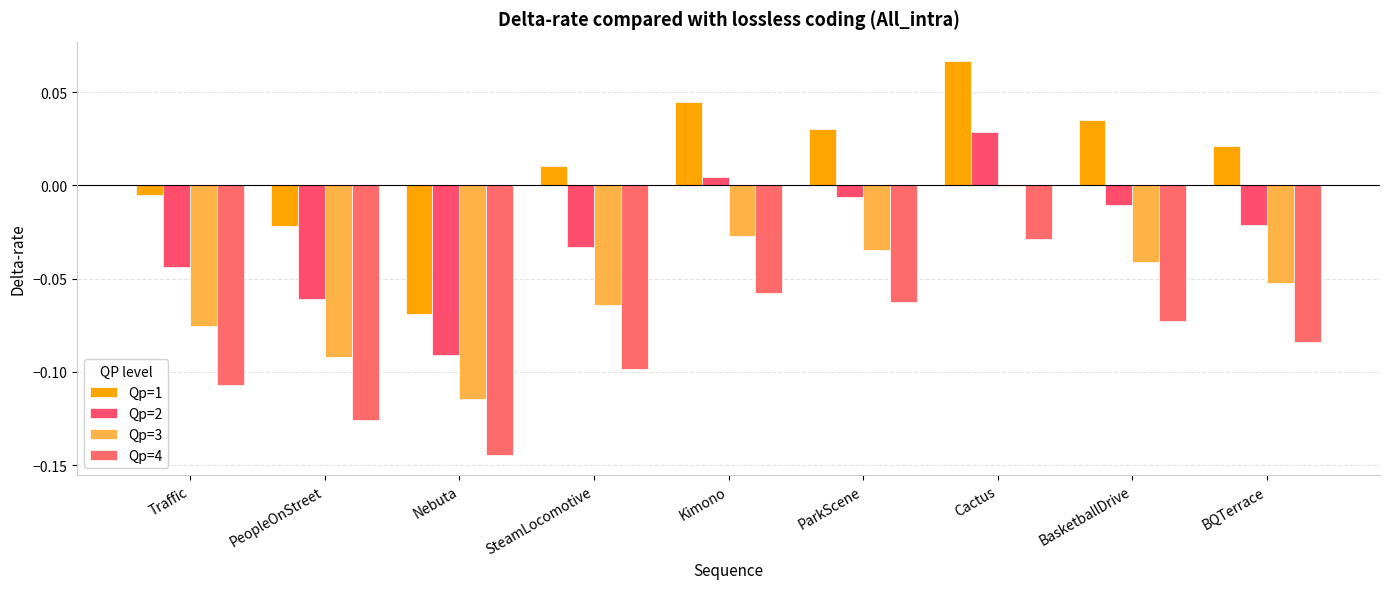

Which series has the largest range (max minus min)?

Qp=1